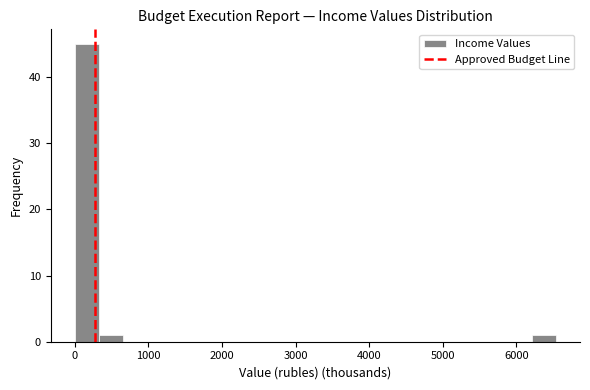

Around what value on the x-axis is the tallest bar? Give the approximate position of its centre, as read against the axis.

200